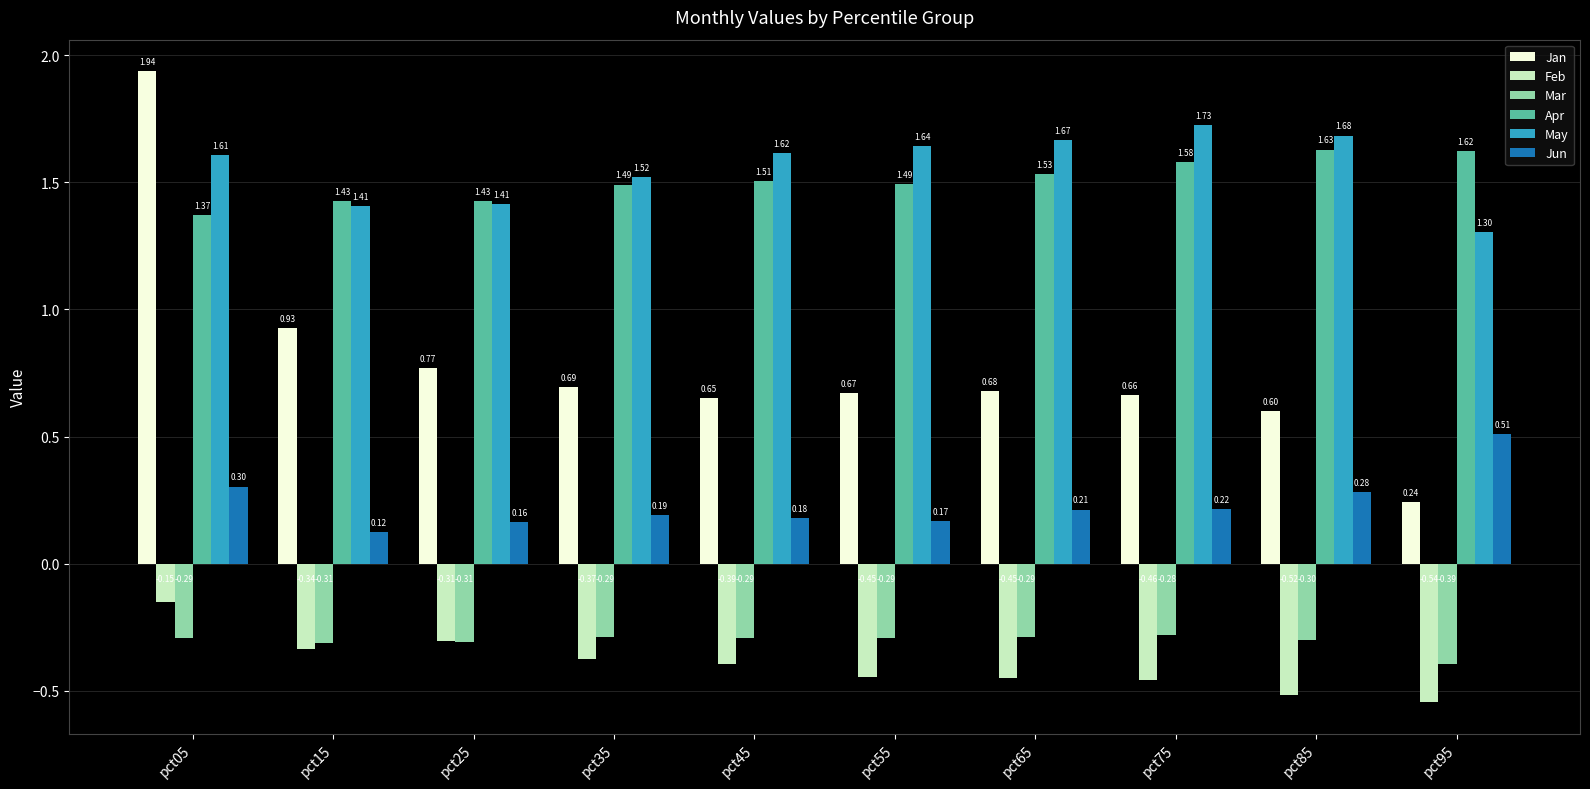

Rank the series by their maximum value, from lowest to highest.

Mar, Feb, Jun, Apr, May, Jan